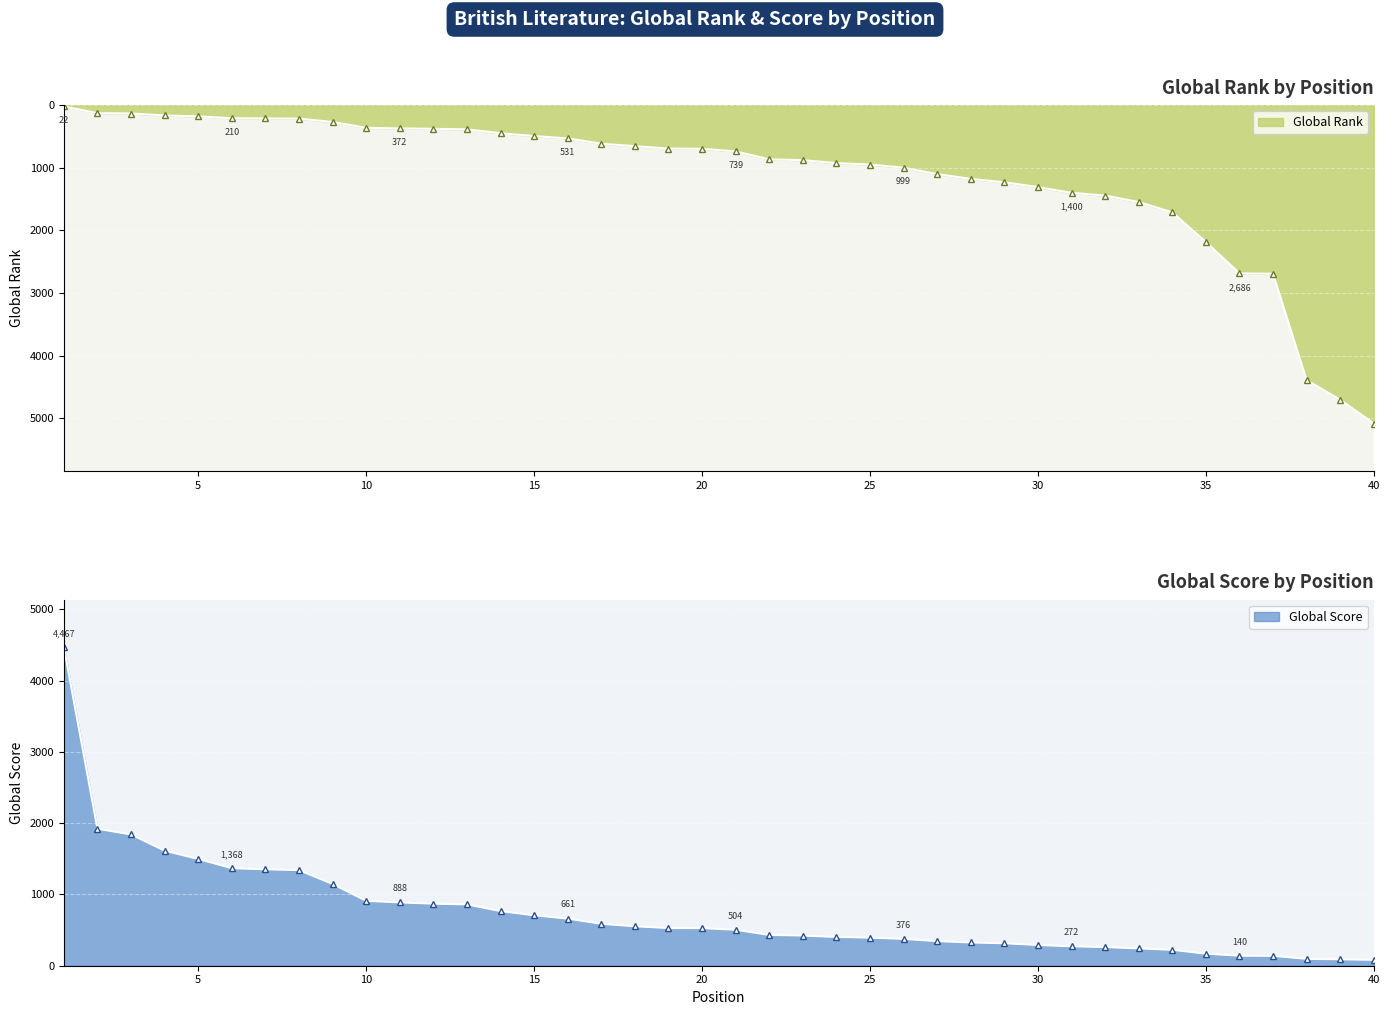

True or false: Global Score and Global Rank intersect in this chart.

True